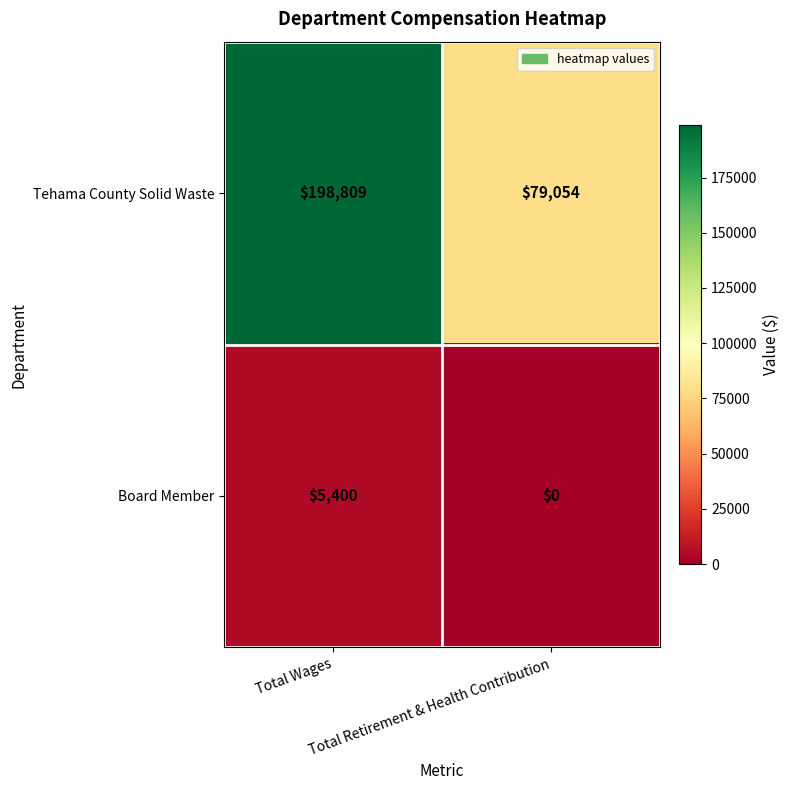

Which series has the largest range (max minus min)?

Tehama County Solid Waste